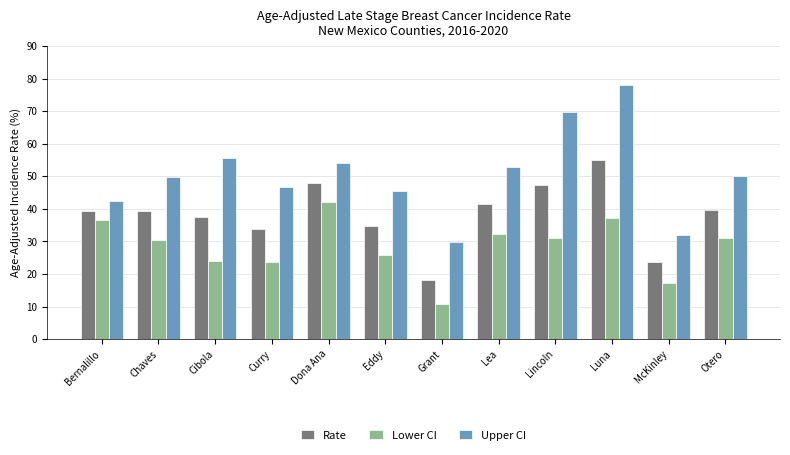

Is the value of Upper CI at Lea greater than the value of Rate at Eddy?

Yes